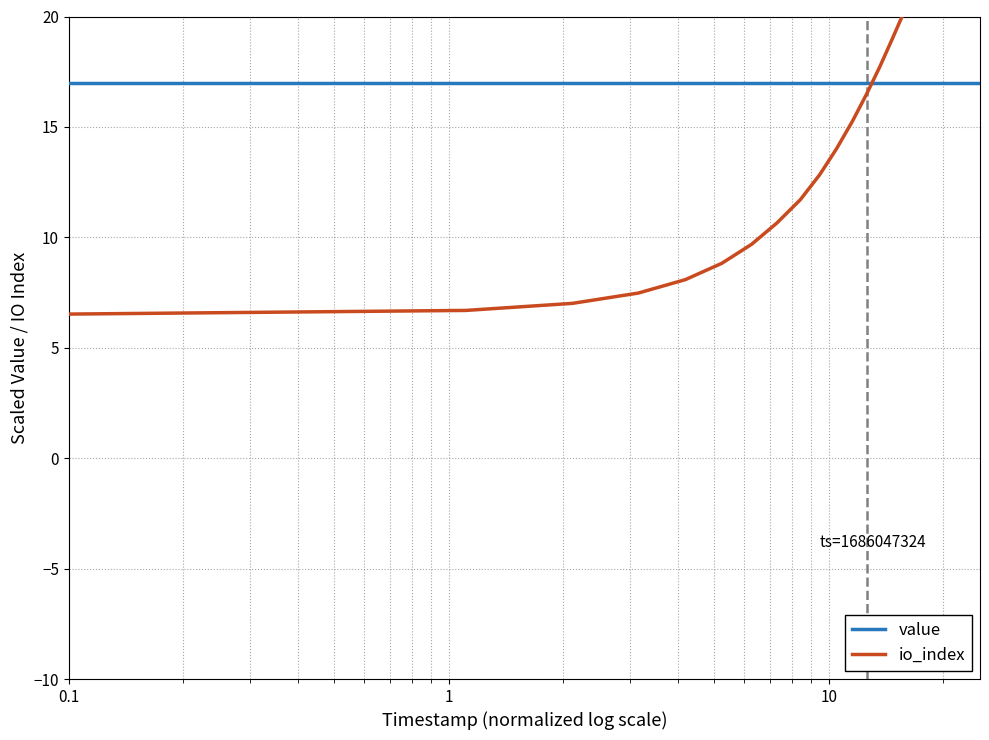

How many intersections are there between io_index and value?

1